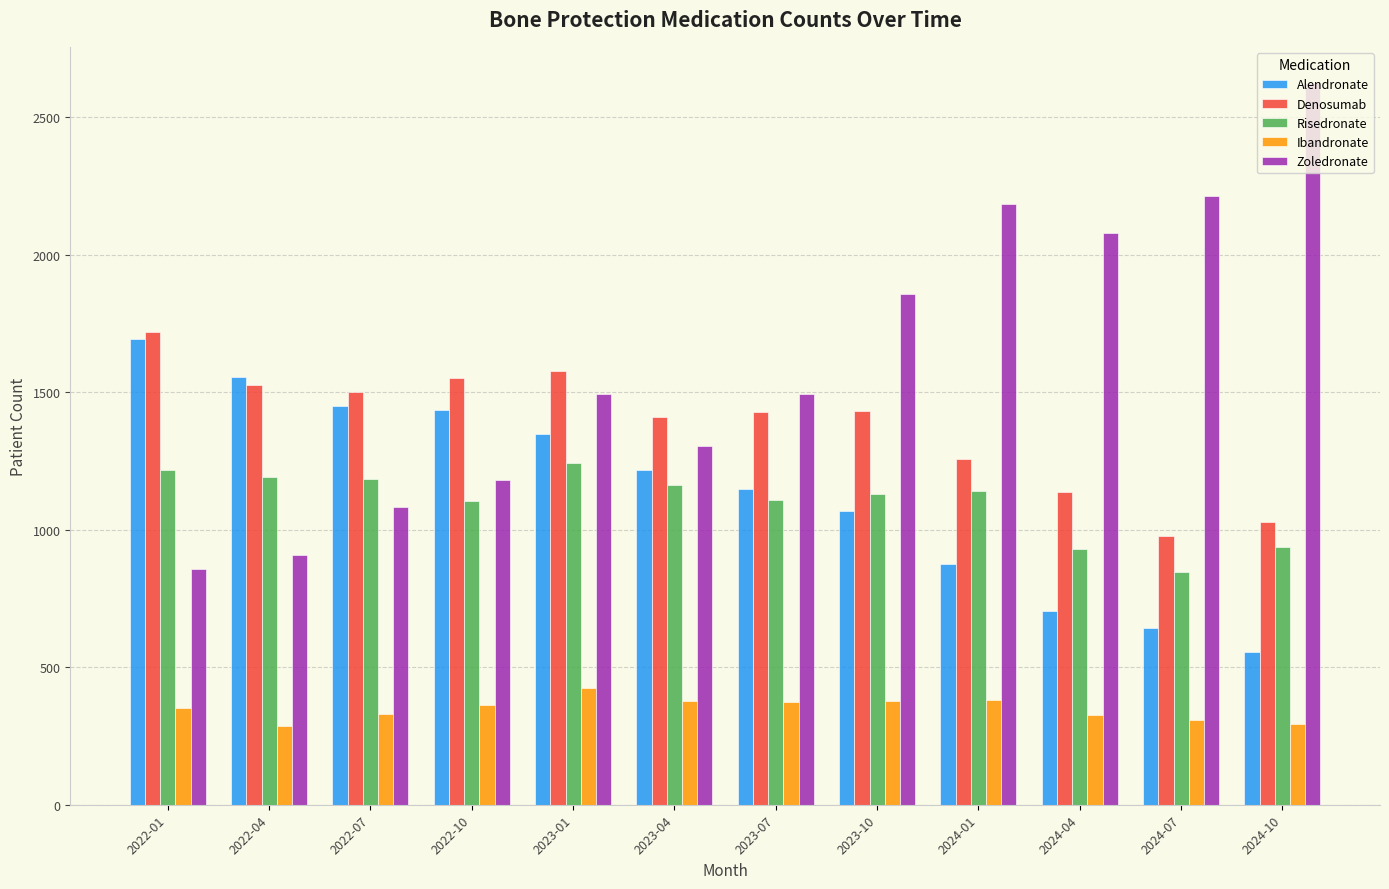

Which series has the largest total across all categories?

Zoledronate